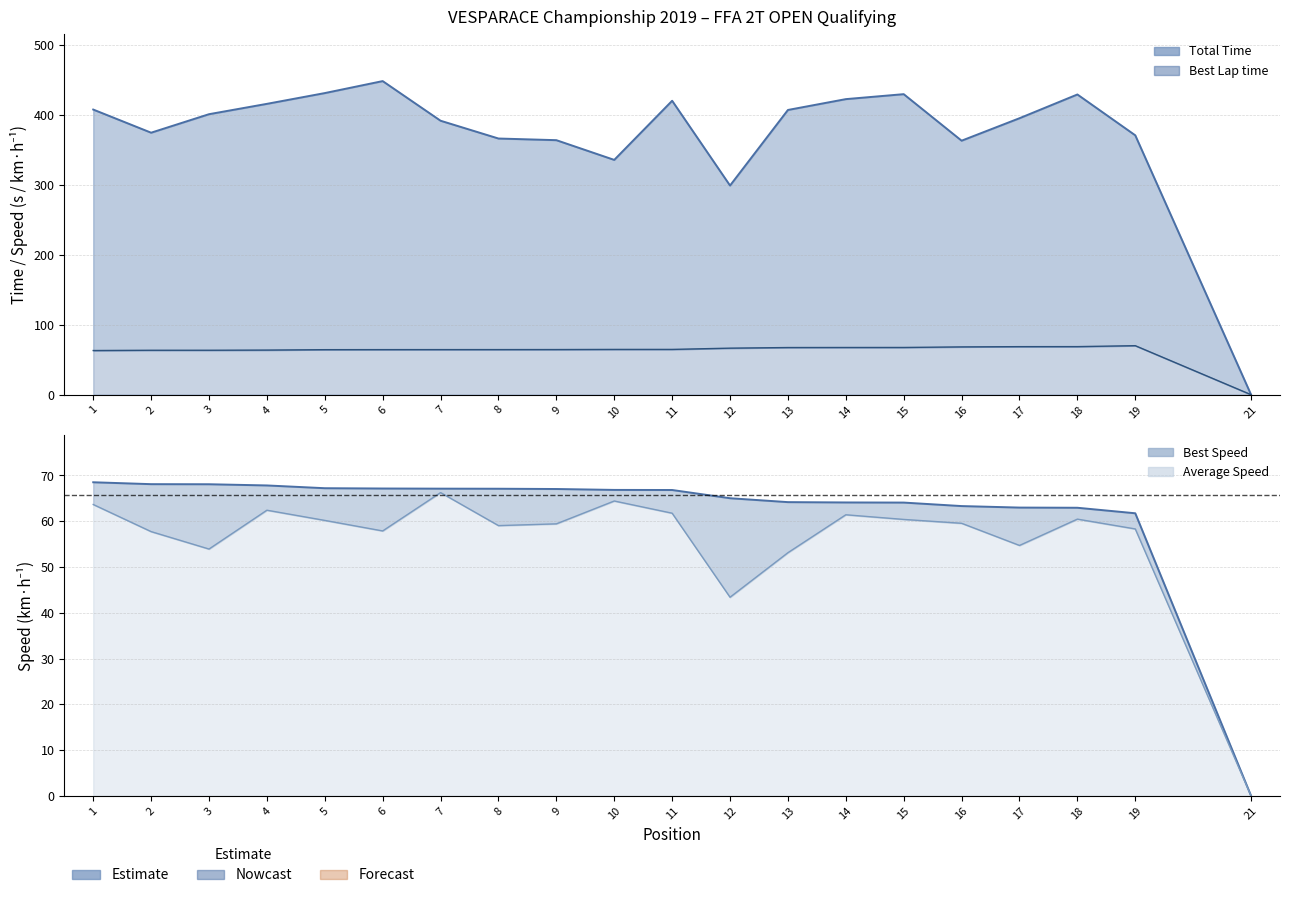

Count the number of data series in this chart.

4